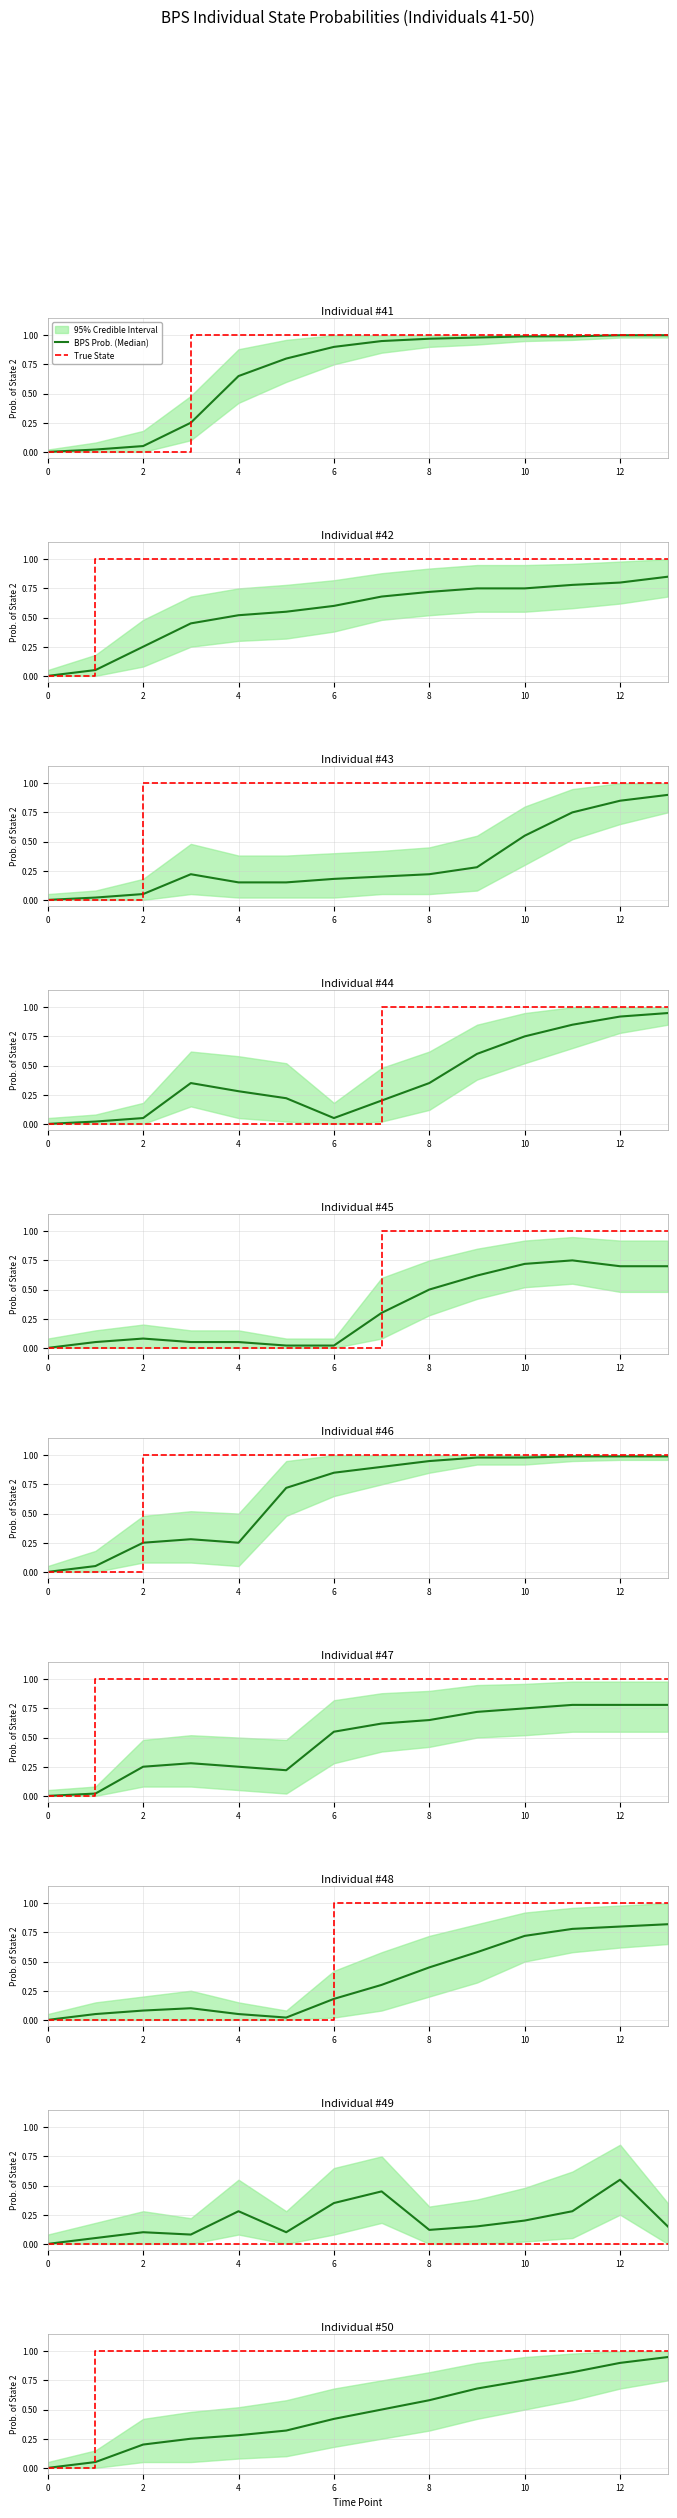

Which series has the widest spread of values?

True State